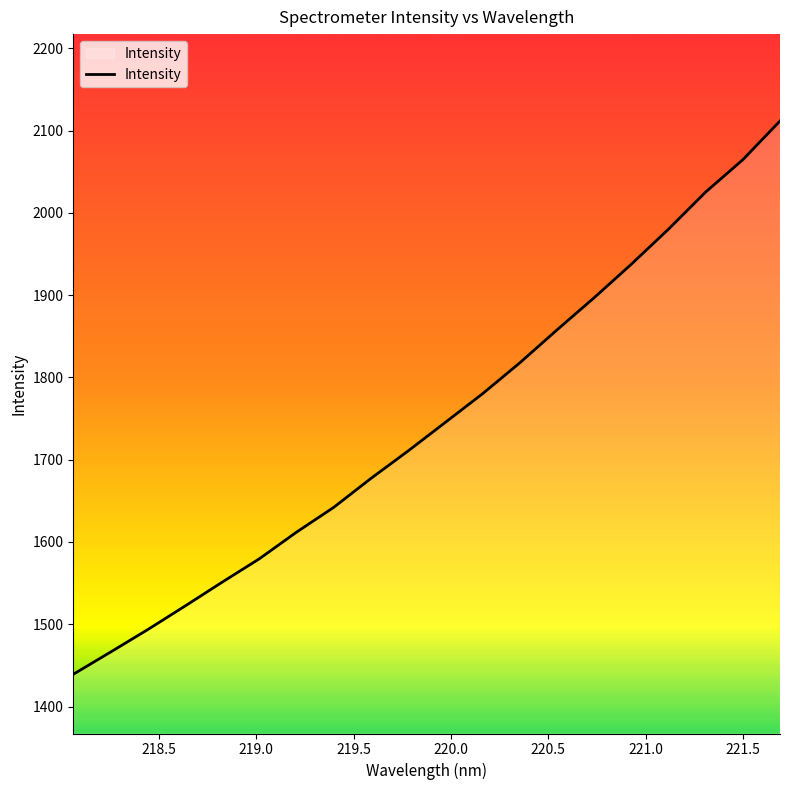

What is the maximum value shown in the chart?

2111.6